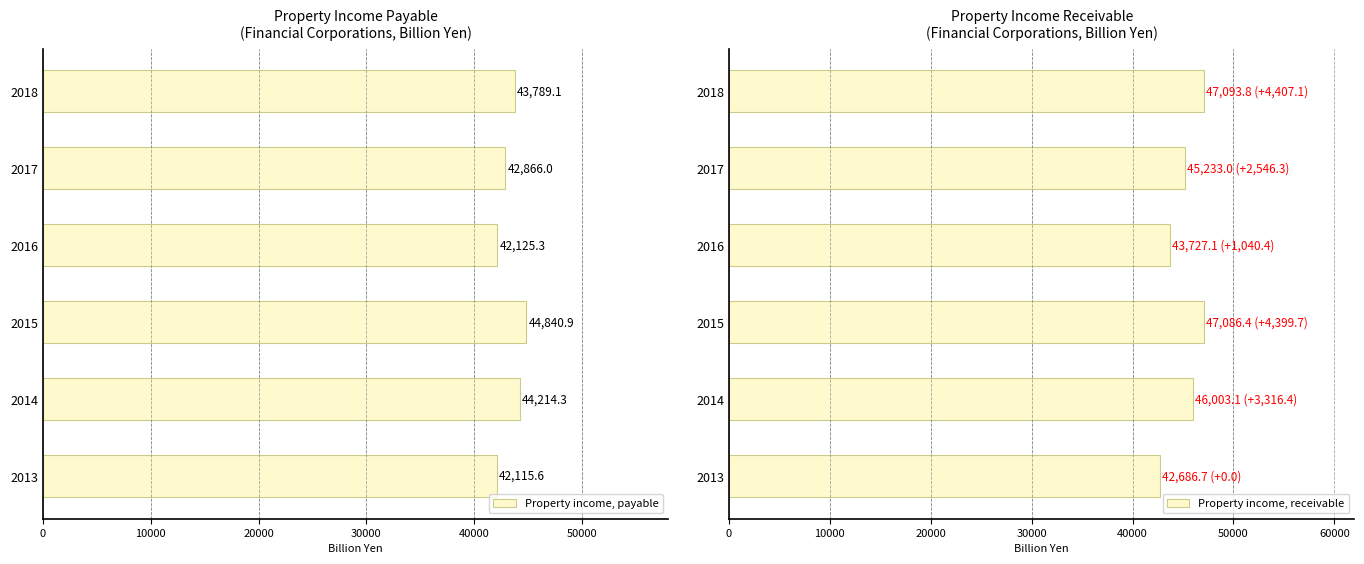

At how many categories does at least one series exceed 44769?

4